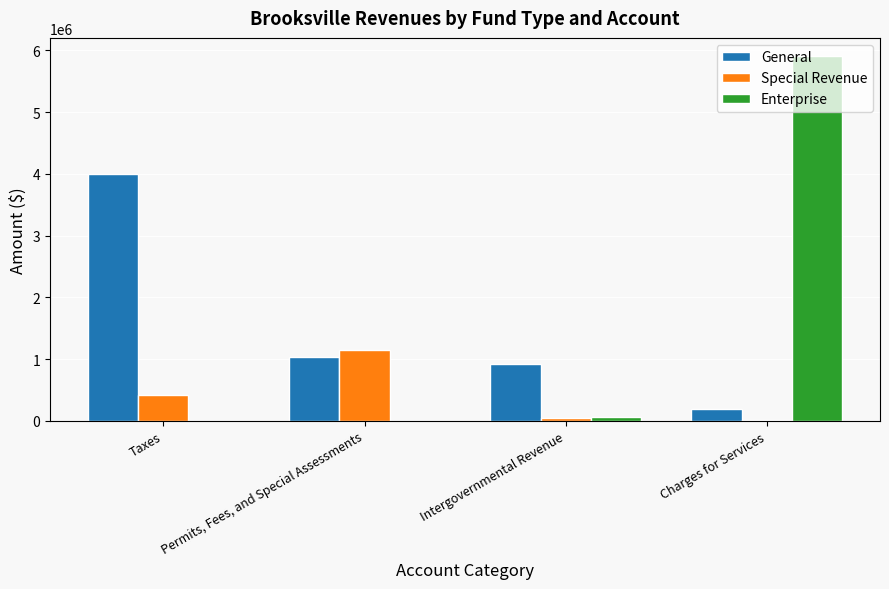

True or false: Special Revenue has a value of 1144692 at Permits, Fees, and Special Assessments.

True